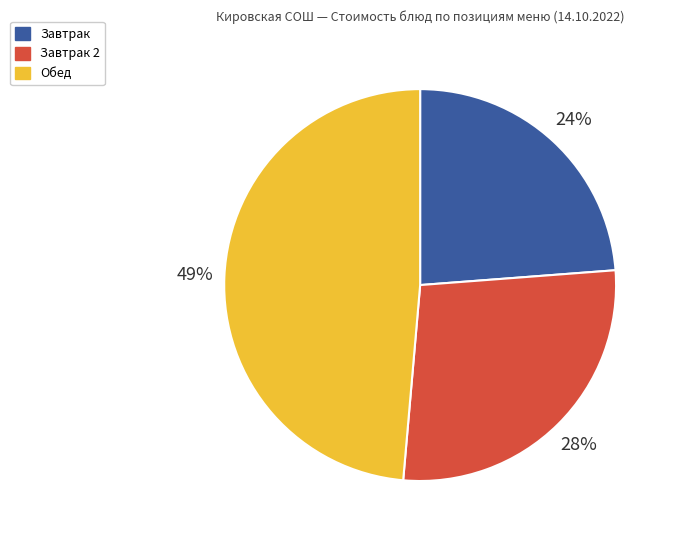

How many segments does this pie chart have?

3